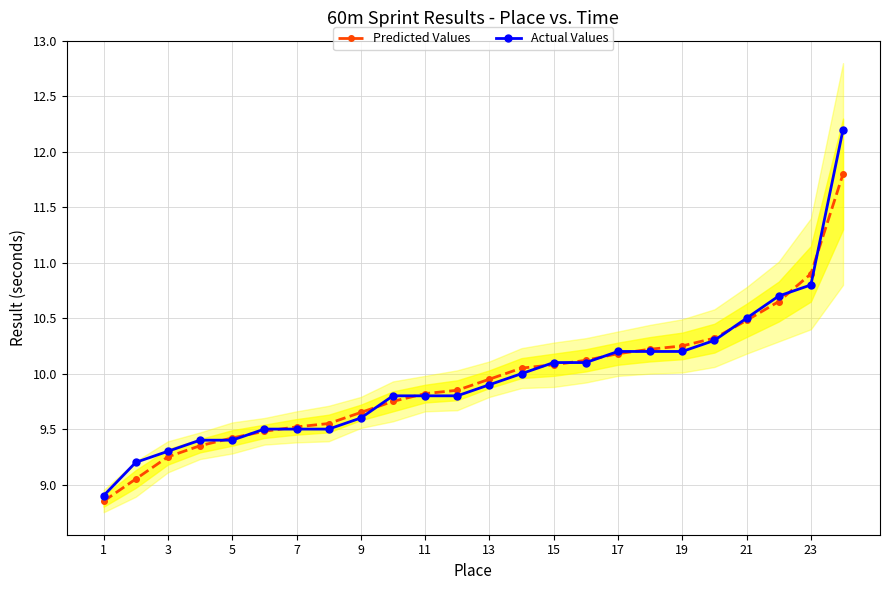

At how many categories does at least one series exceed 11?

1